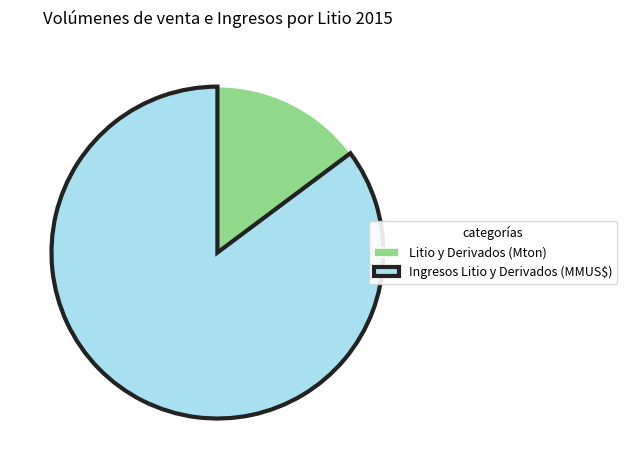

Is it true that Ingresos Litio y Derivados (MMUS$) is 85% of the pie?

True